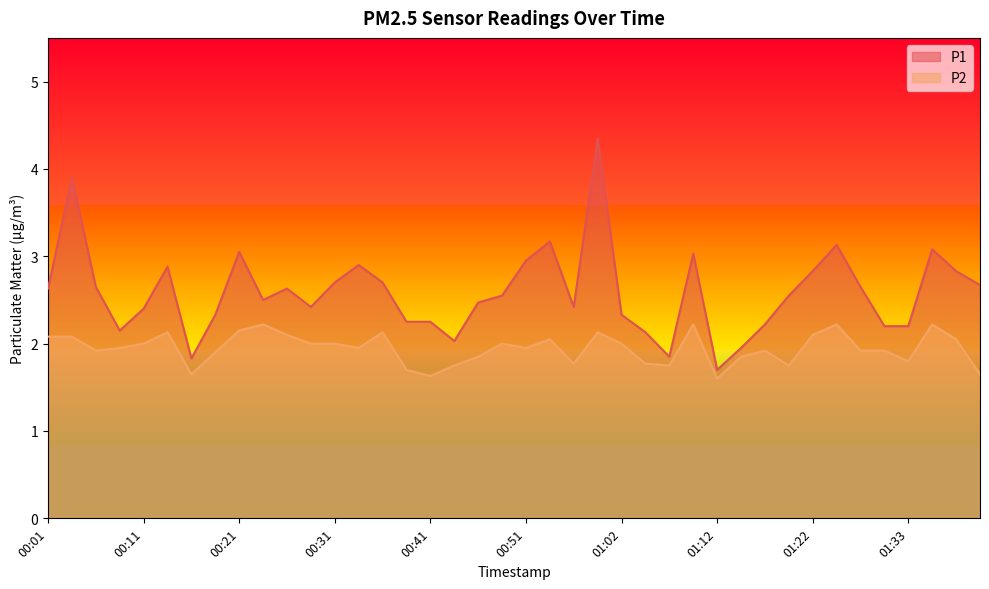

How many interior local peaks does the P2 series have?

10